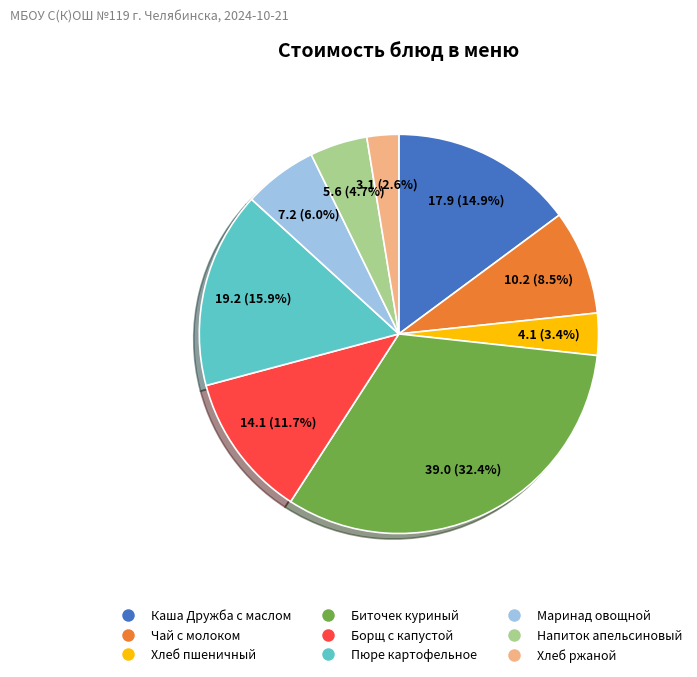

To the nearest percent, what portion does Борщ с капустой represent?

12%